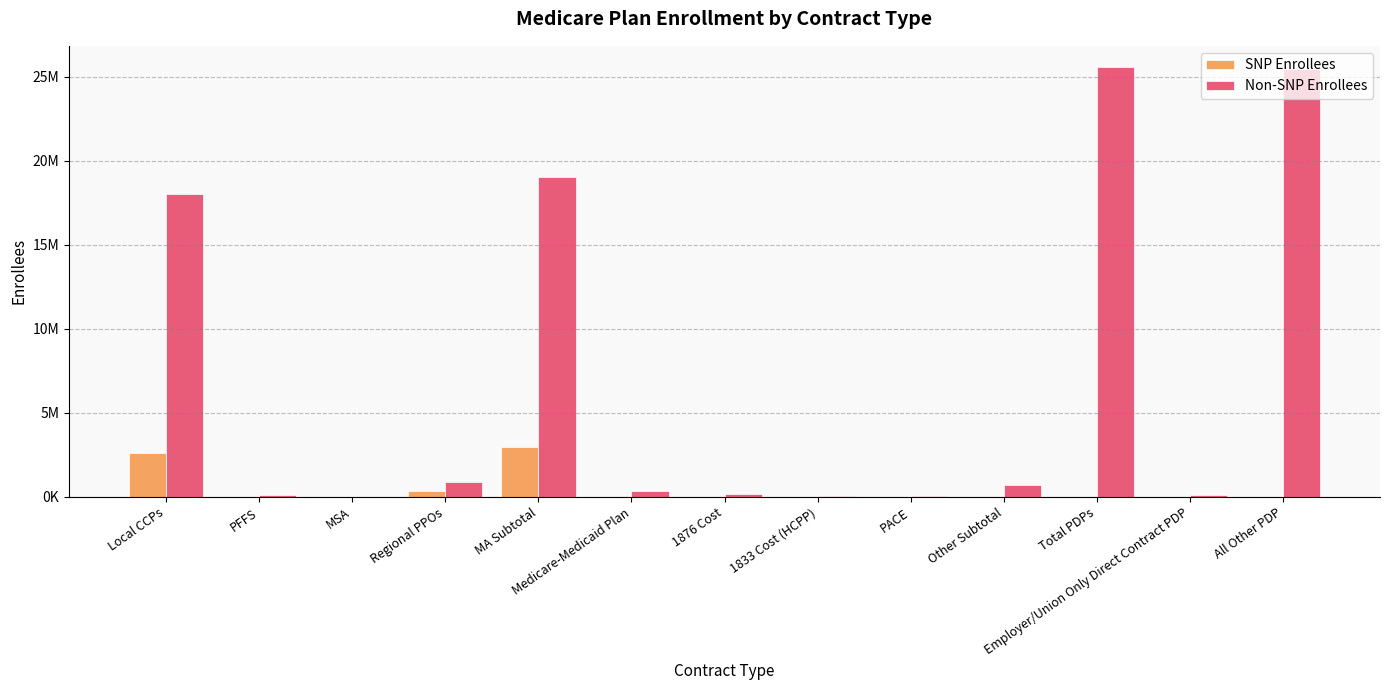

Are the bars grouped side by side (vs. stacked)?

Yes